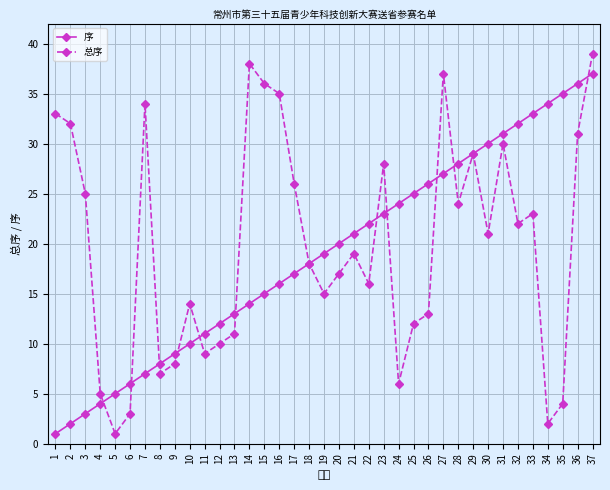

How many lines are shown in the chart?

2